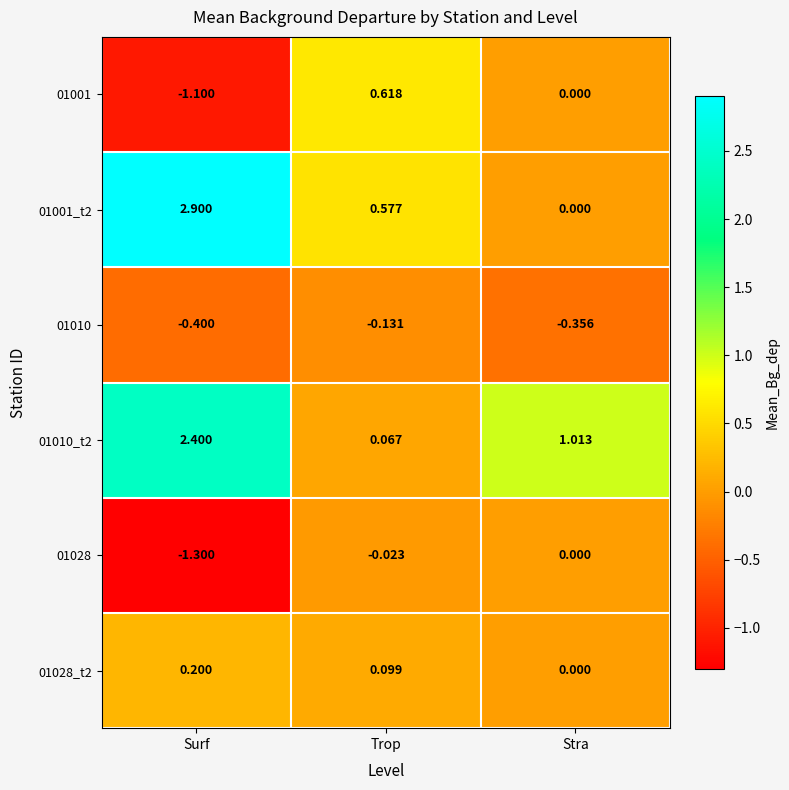

What is the spread (max minus min) of values at Stra?

1.4